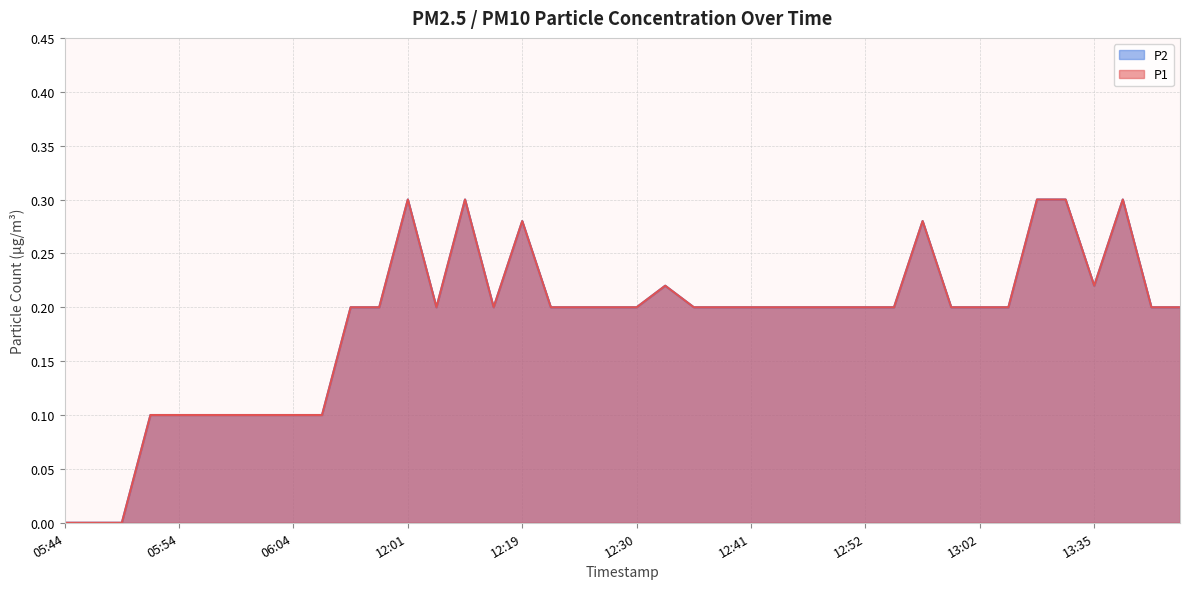

True or false: P2 and P1 cross at least once.

False